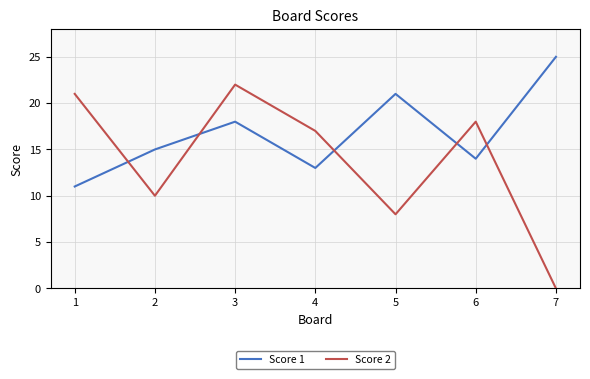

How many times do Score 1 and Score 2 cross each other?

5